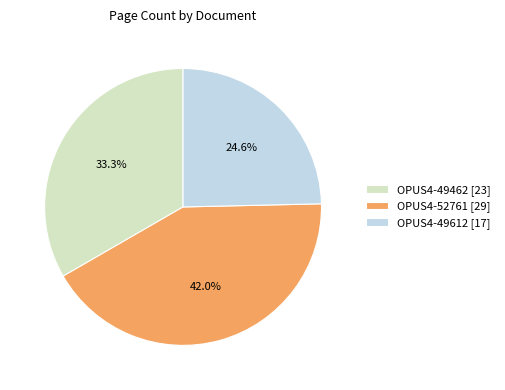

Combined, do OPUS4-52761 and OPUS4-49612 account for over 50%?

Yes